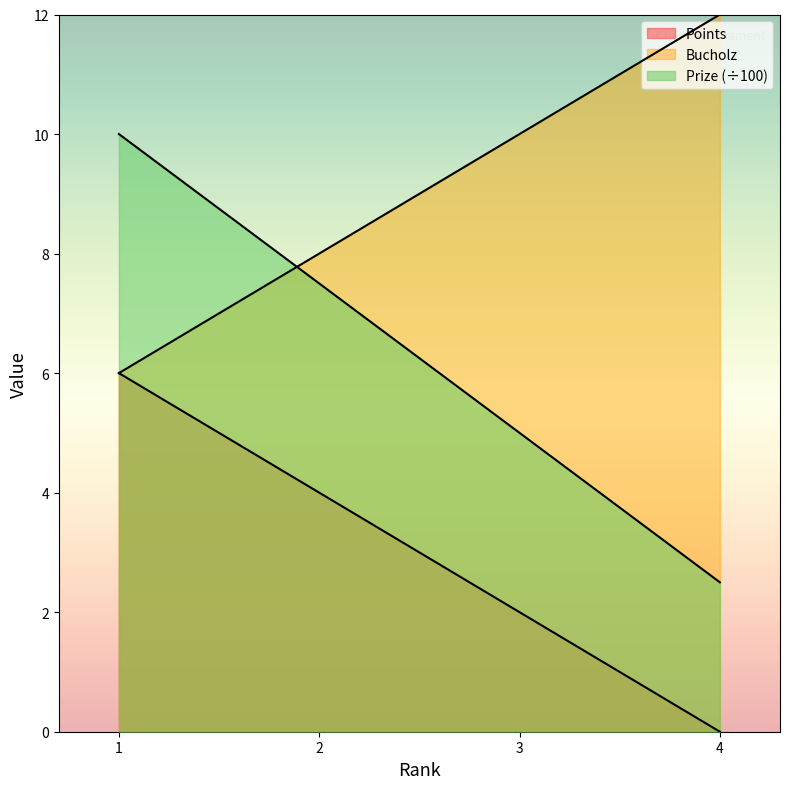

How many distinct data groups are displayed?

3